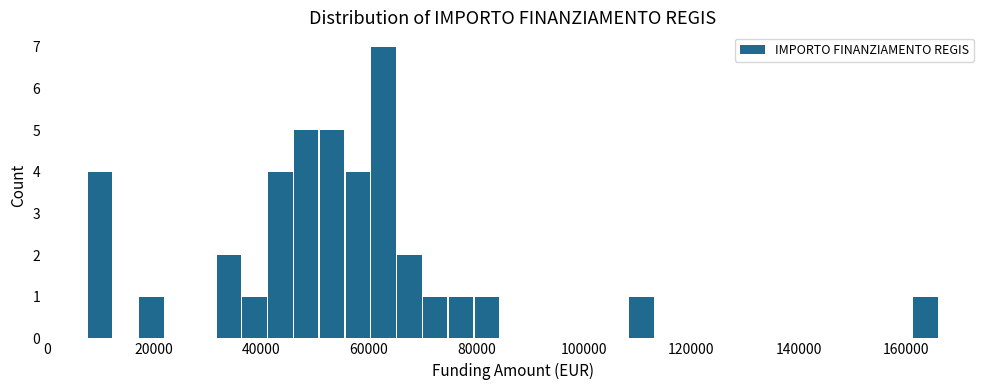

Read against the x-axis, roughly where is the centre of the tallest bar?

62000